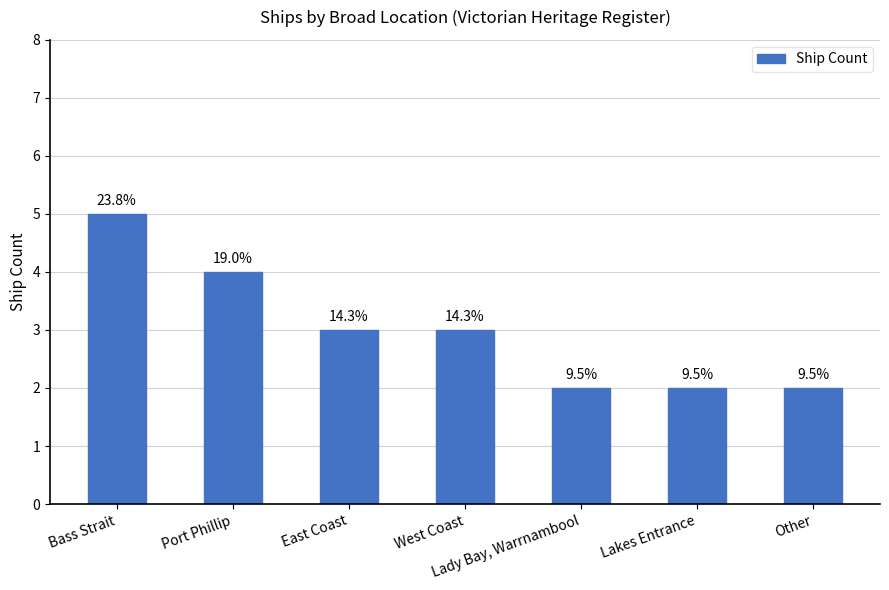

How many bars are there in total?

7